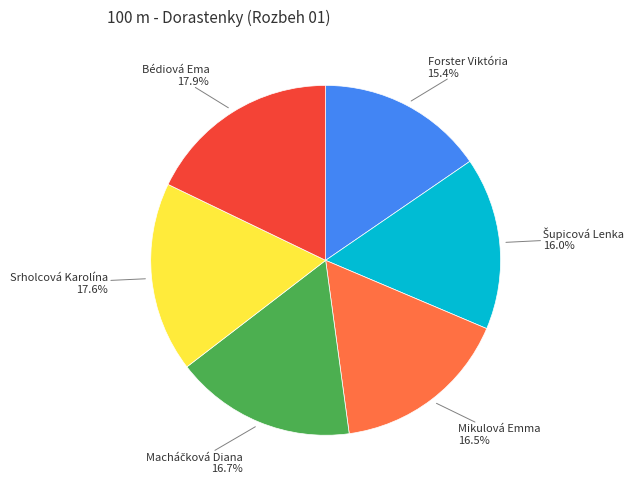

Does any single category account for the majority?

No